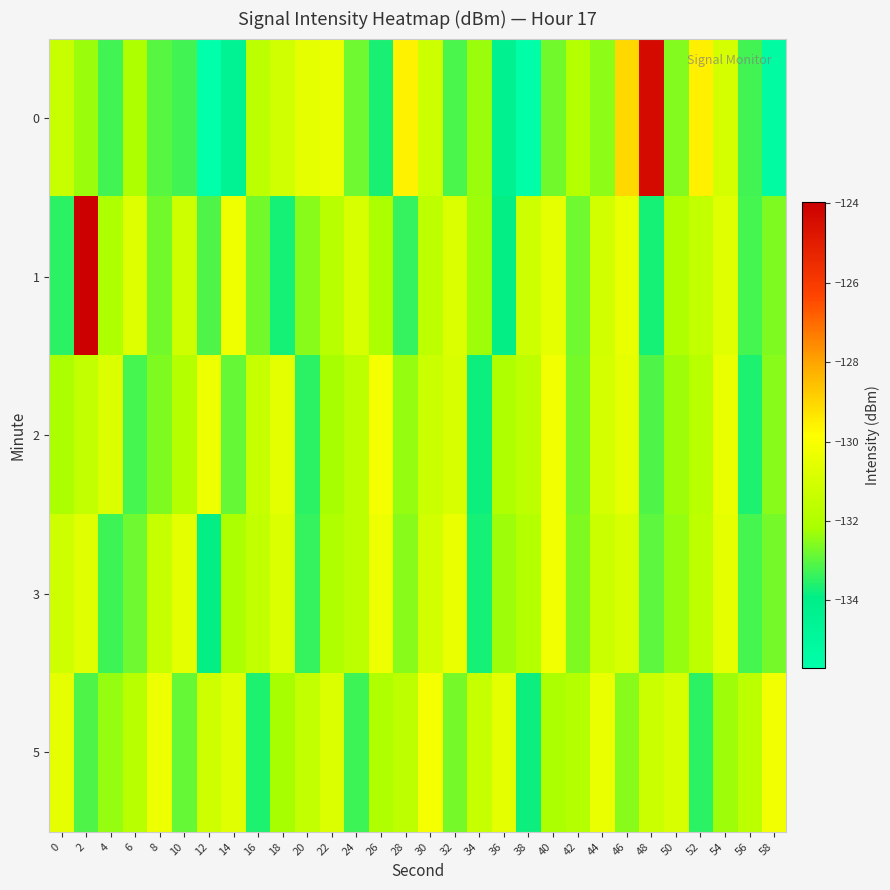

At which category is the sum across all series the highest?

2